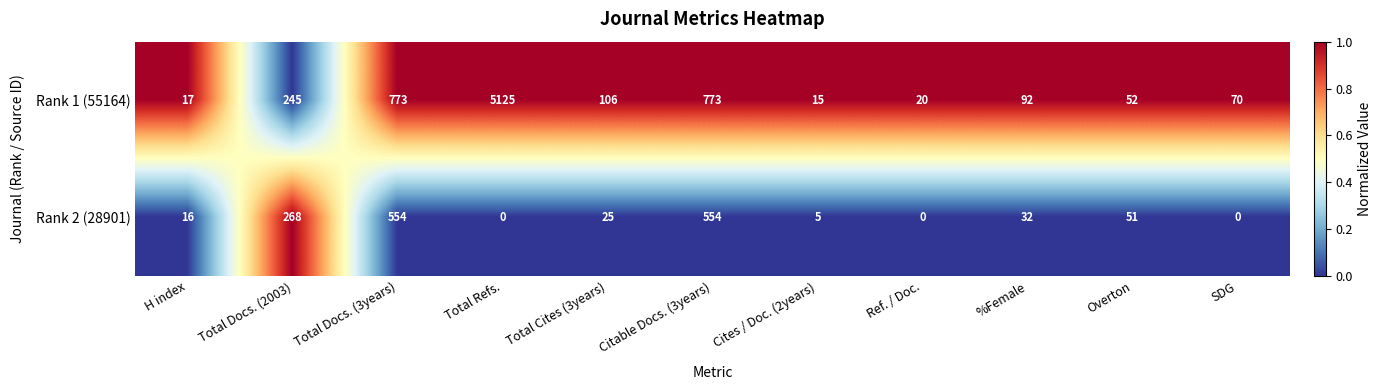

Rank the series by their average value, from lowest to highest.

Rank 2 (28901), Rank 1 (55164)